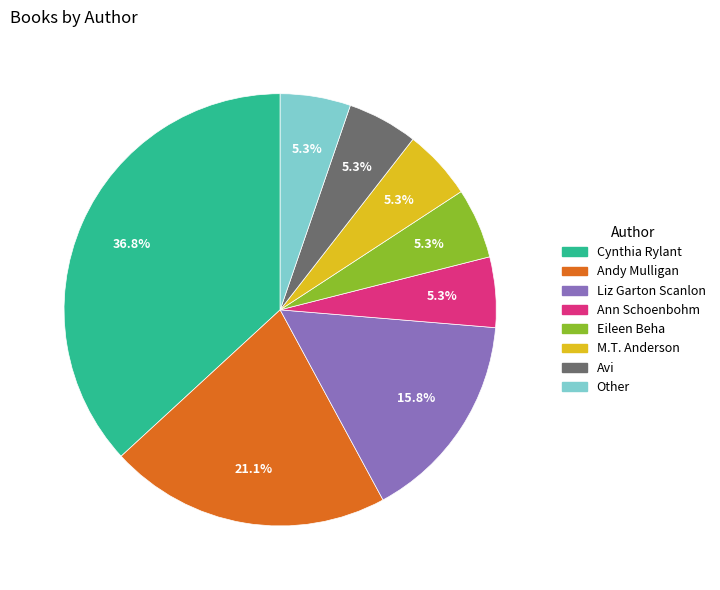

Which category has the biggest portion of the pie?

Cynthia Rylant